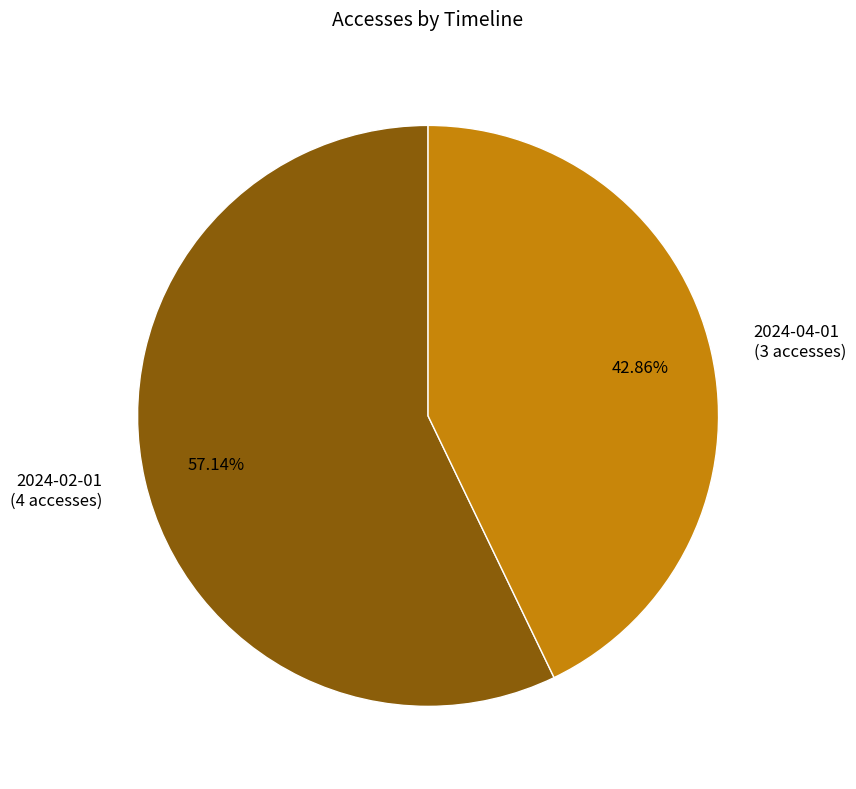

How many segments does this pie chart have?

2